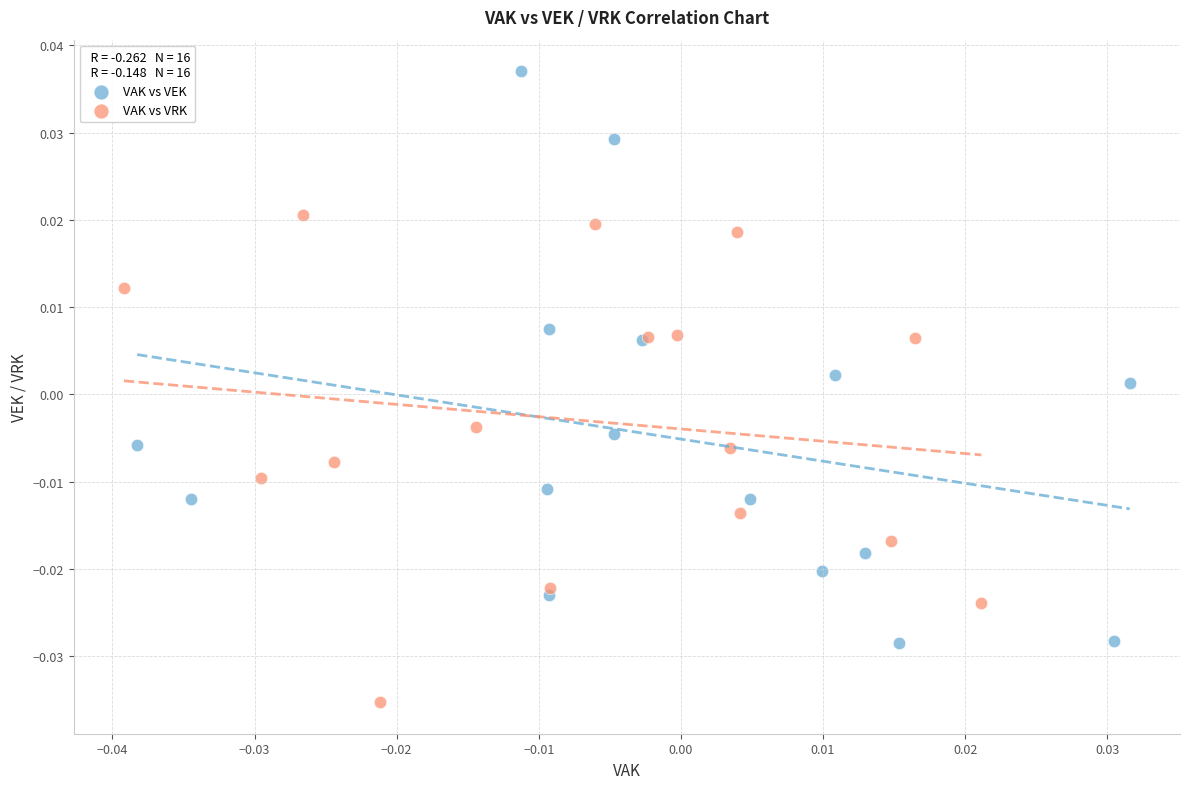

Which series has the widest spread of Y values?

VAK vs VEK